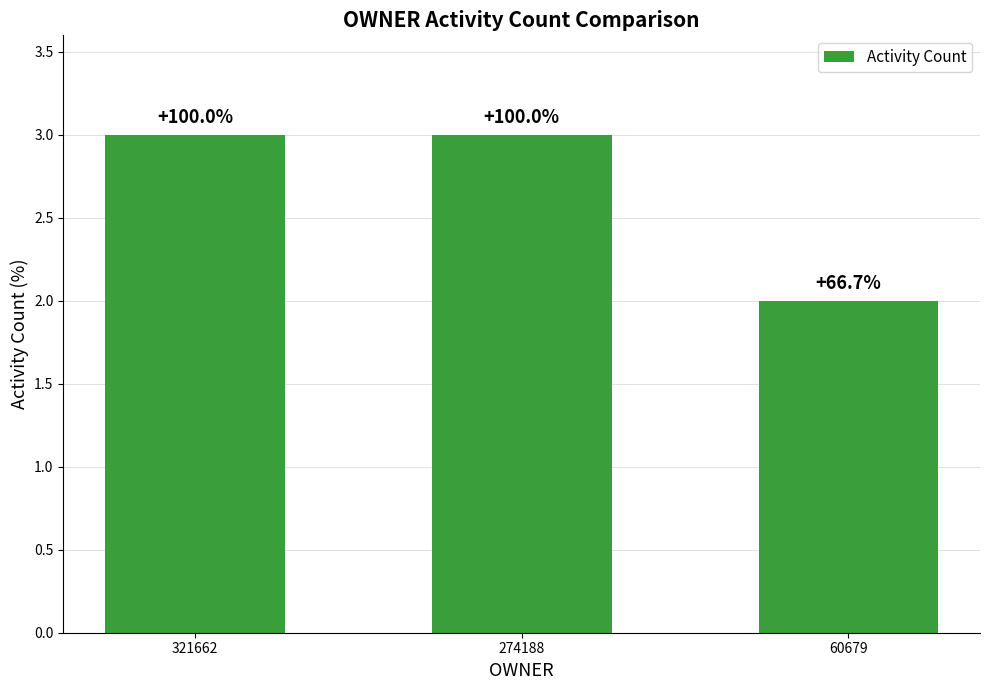

How many bars are there in total?

3